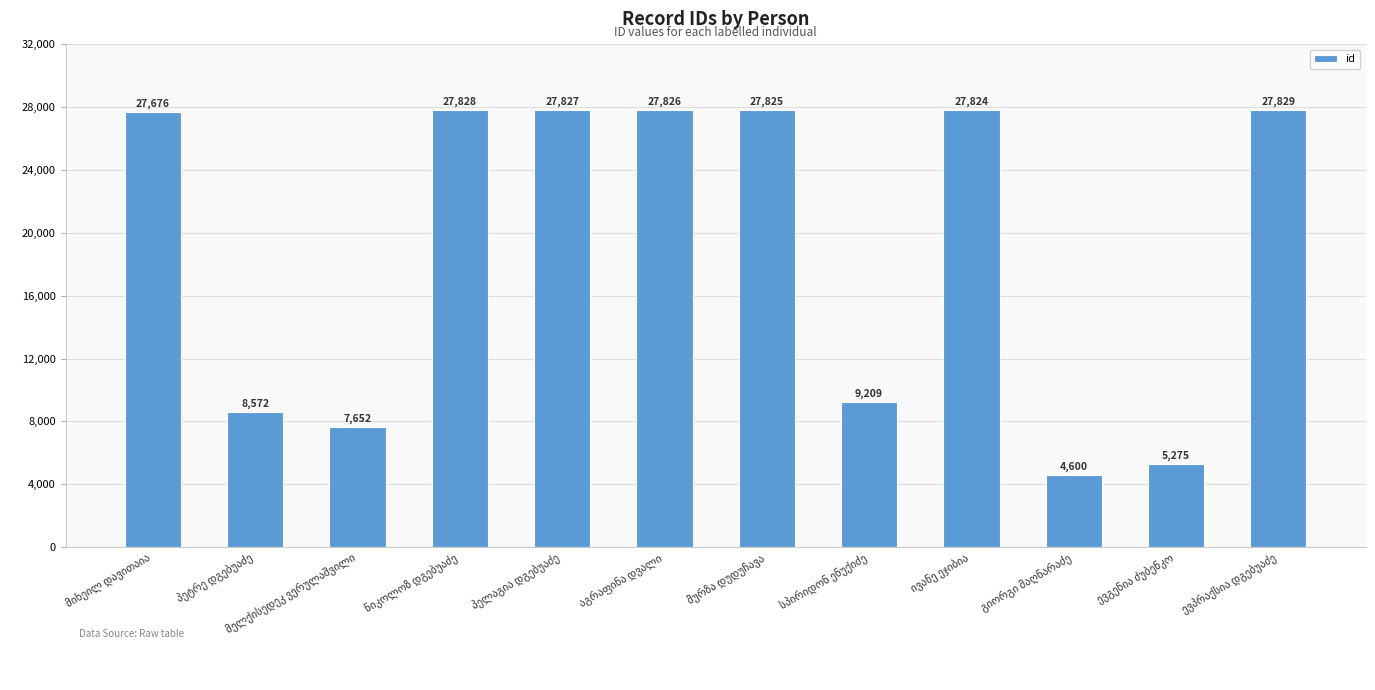

What is the difference between the maximum and minimum values?

23229